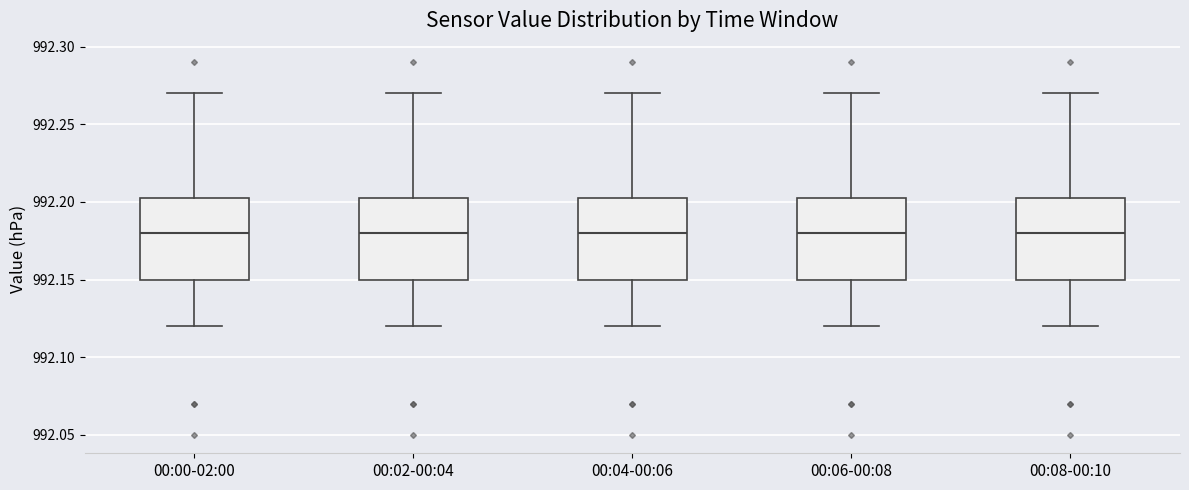

Reading left to right, transcribe this box plot: for each box, give where its median line is, the range the box spans, and where its two whiskers end, as read against the y-axis. The values are not printed on the chart, so give them approximately, as read against the axis.

00:00-02:00: median 992.180, box 992.150 to 992.205, whiskers 992.120 to 992.270
00:02-00:04: median 992.180, box 992.150 to 992.205, whiskers 992.120 to 992.270
00:04-00:06: median 992.180, box 992.150 to 992.205, whiskers 992.120 to 992.270
00:06-00:08: median 992.180, box 992.150 to 992.205, whiskers 992.120 to 992.270
00:08-00:10: median 992.180, box 992.150 to 992.205, whiskers 992.120 to 992.270